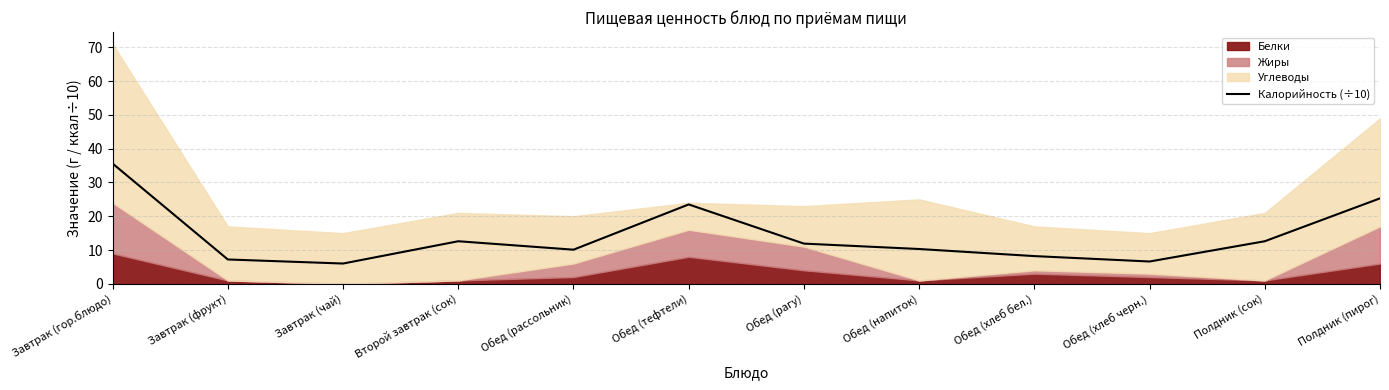

Rank the categories by value from lowest to highest.

Завтрак (чай), Обед (хлеб черн.), Завтрак (фрукт), Обед (хлеб бел.), Обед (рассольник), Обед (напиток), Обед (рагу), Второй завтрак (сок), Полдник (сок), Обед (тефтели), Полдник (пирог), Завтрак (гор.блюдо)